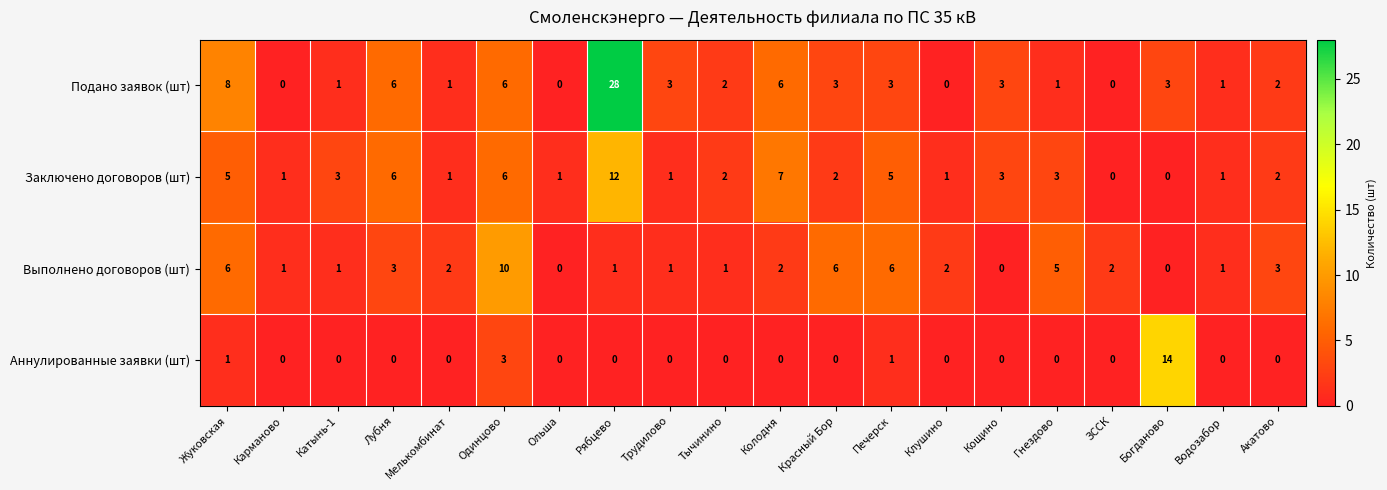

What is the greatest value displayed?

28